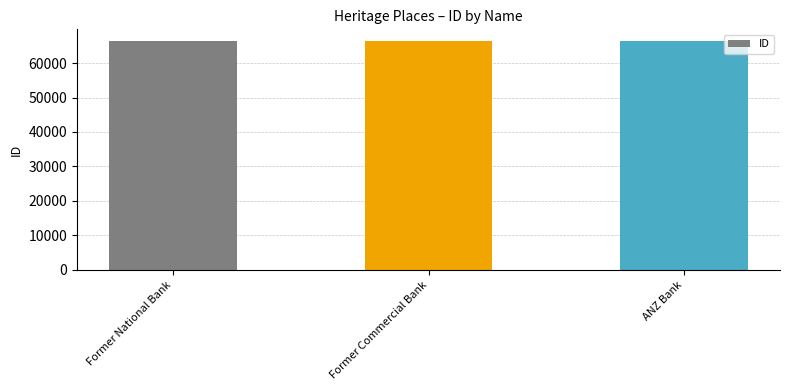

What is the approximate value at Former National Bank?

66377